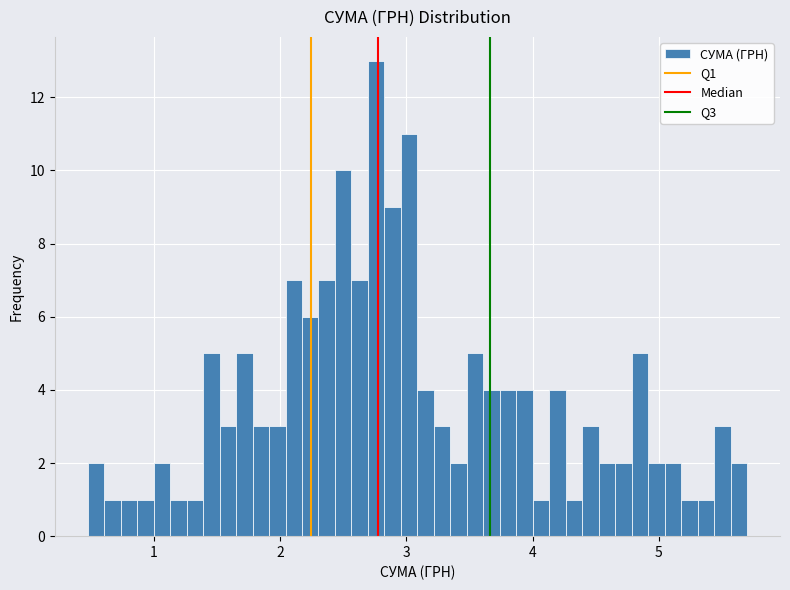

Read against the x-axis, roughly where is the centre of the tallest bar?

2.8